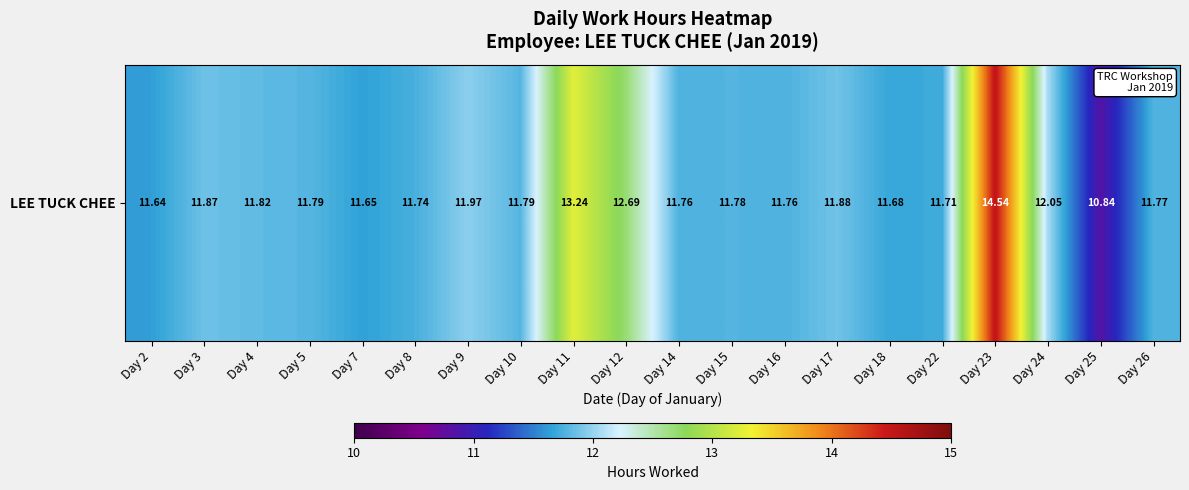

Reading left to right, what are all the values shown in this chart?

Day 2=11.6	Day 3=11.9	Day 4=11.8	Day 5=11.8	Day 7=11.7	Day 8=11.7	Day 9=12.0	Day 10=11.8	Day 11=13.2	Day 12=12.7	Day 14=11.8	Day 15=11.8	Day 16=11.8	Day 17=11.9	Day 18=11.7	Day 22=11.7	Day 23=14.5	Day 24=12.1	Day 25=10.8	Day 26=11.8